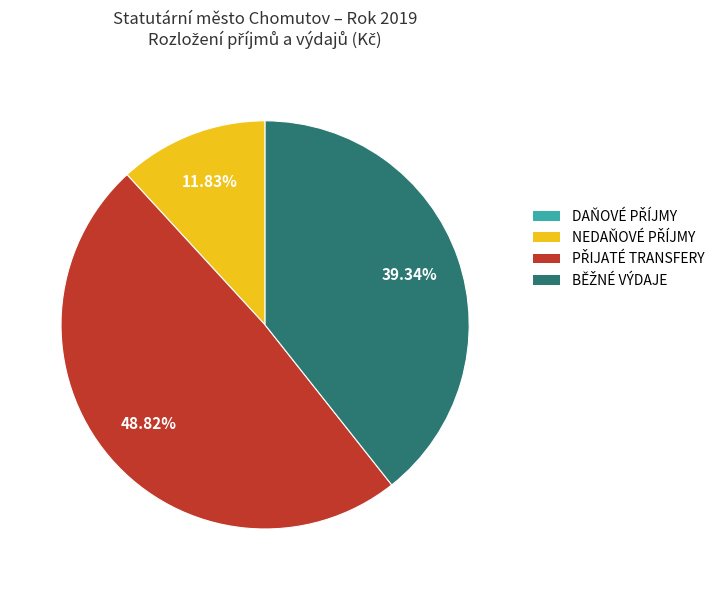

Is there any slice that represents more than half of the pie?

No